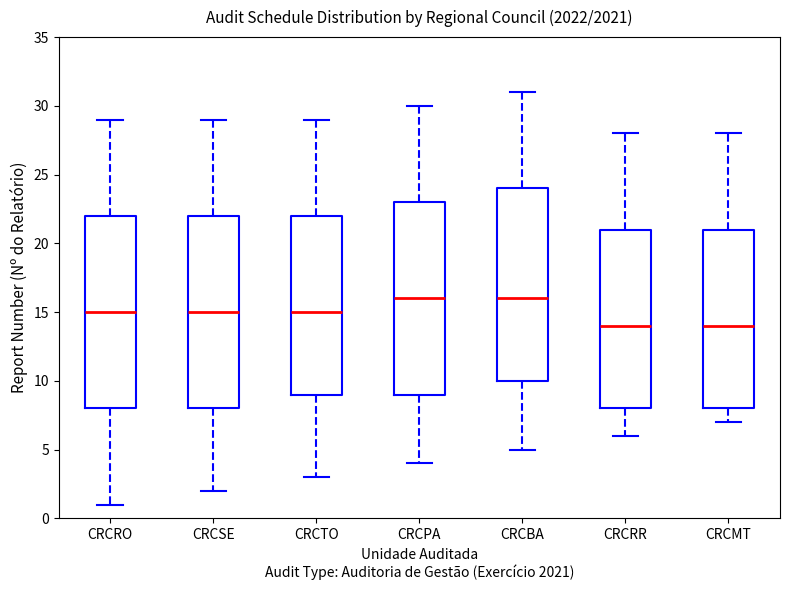

Where does the lower whisker of the box for CRCSE end on the y-axis? The values are not printed on the chart, so give them approximately, as read against the axis.

2